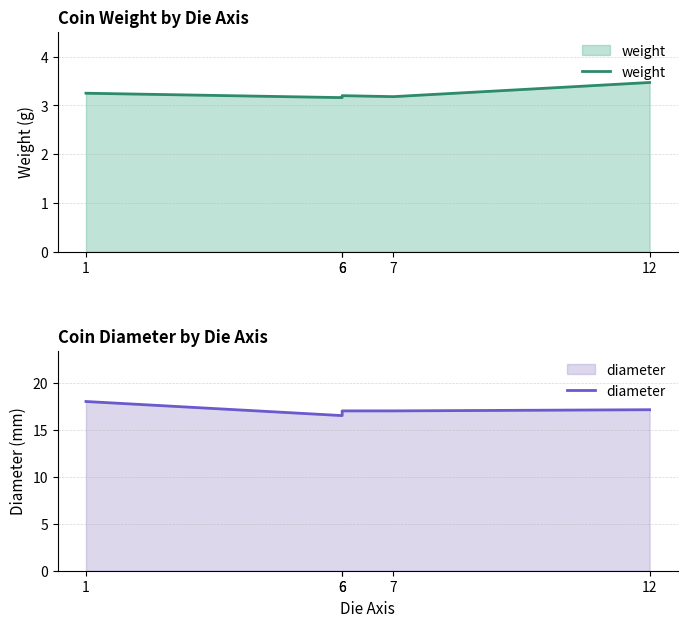

How many lines are shown in the chart?

2